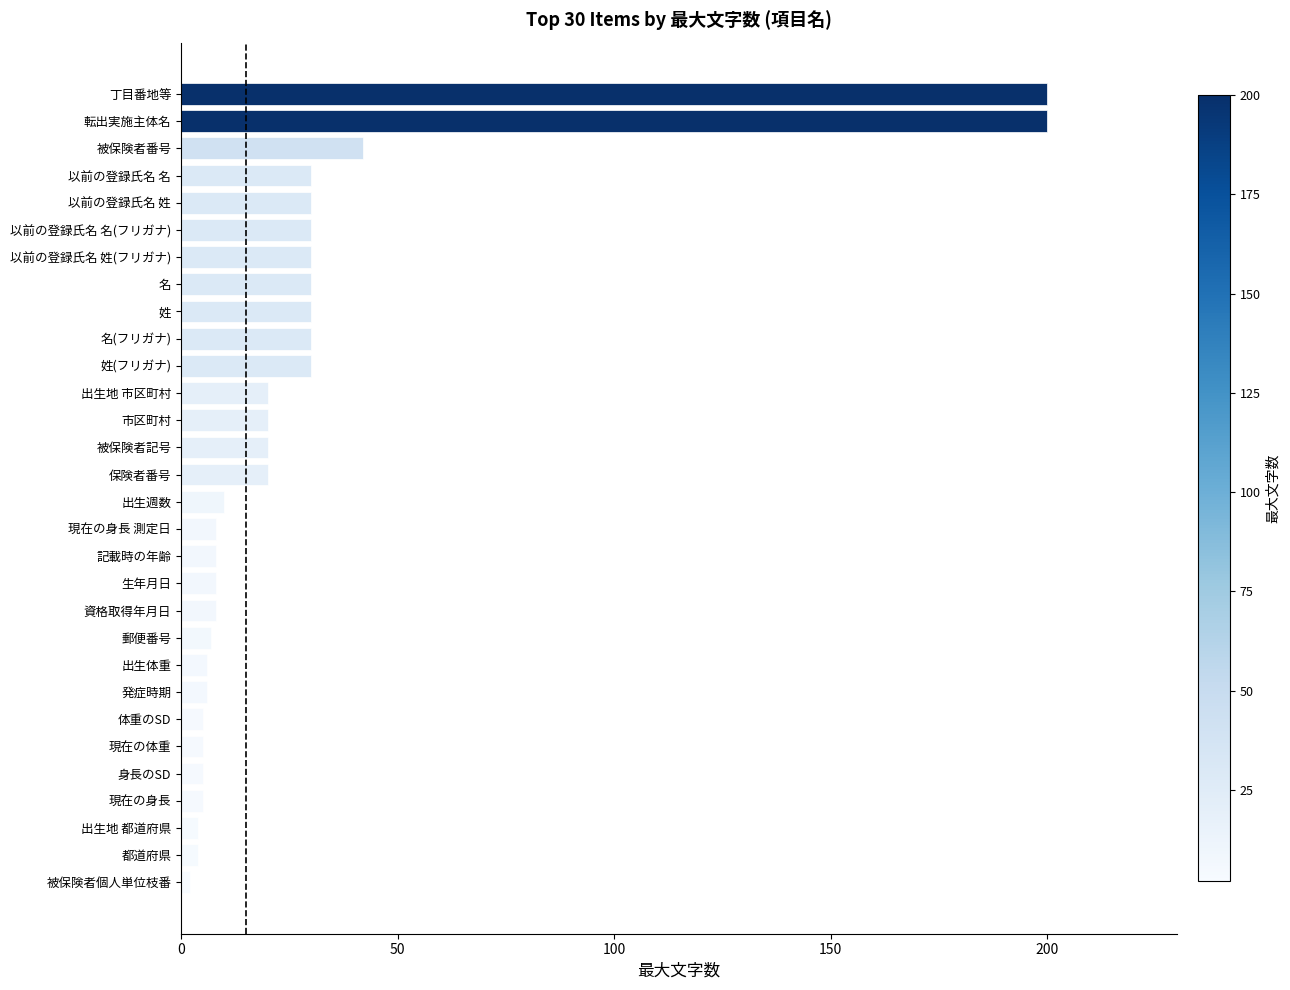

How many data points are less than 20?

15